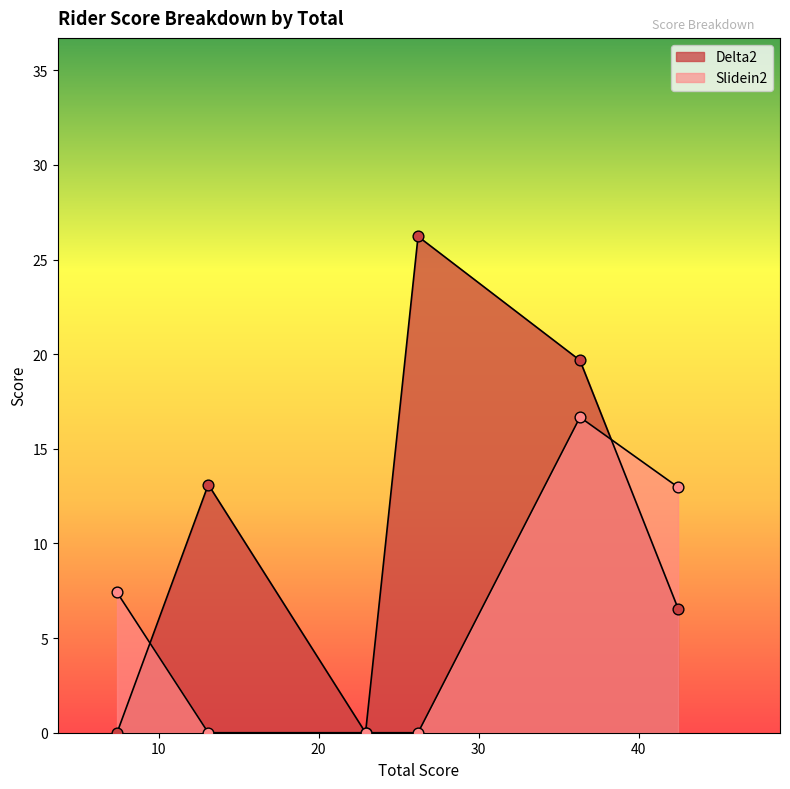

Which series contains the highest Y value?

Delta2